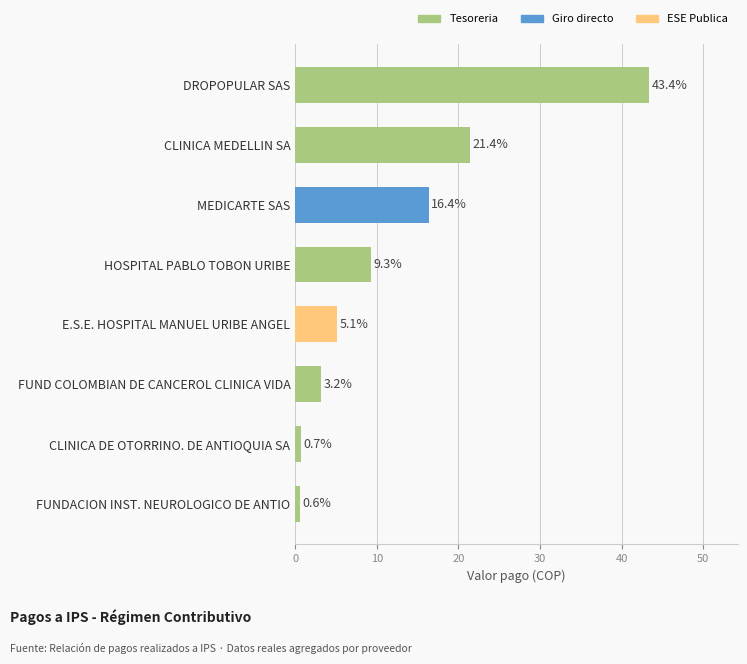

Reading top to bottom, what are all the values shown in this chart?

43.4	21.4	16.4	9.3	5.1	3.2	0.7	0.6